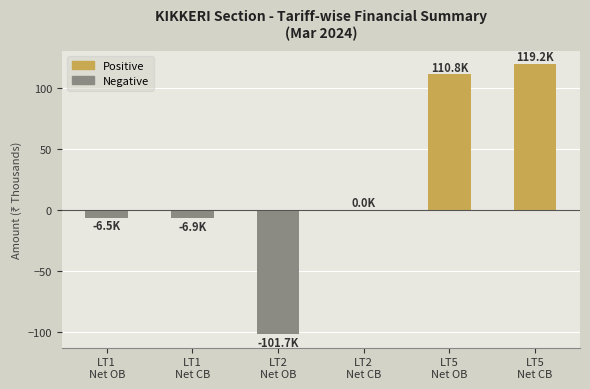

The value at LT5
Net OB is 110.8. True or false?

True